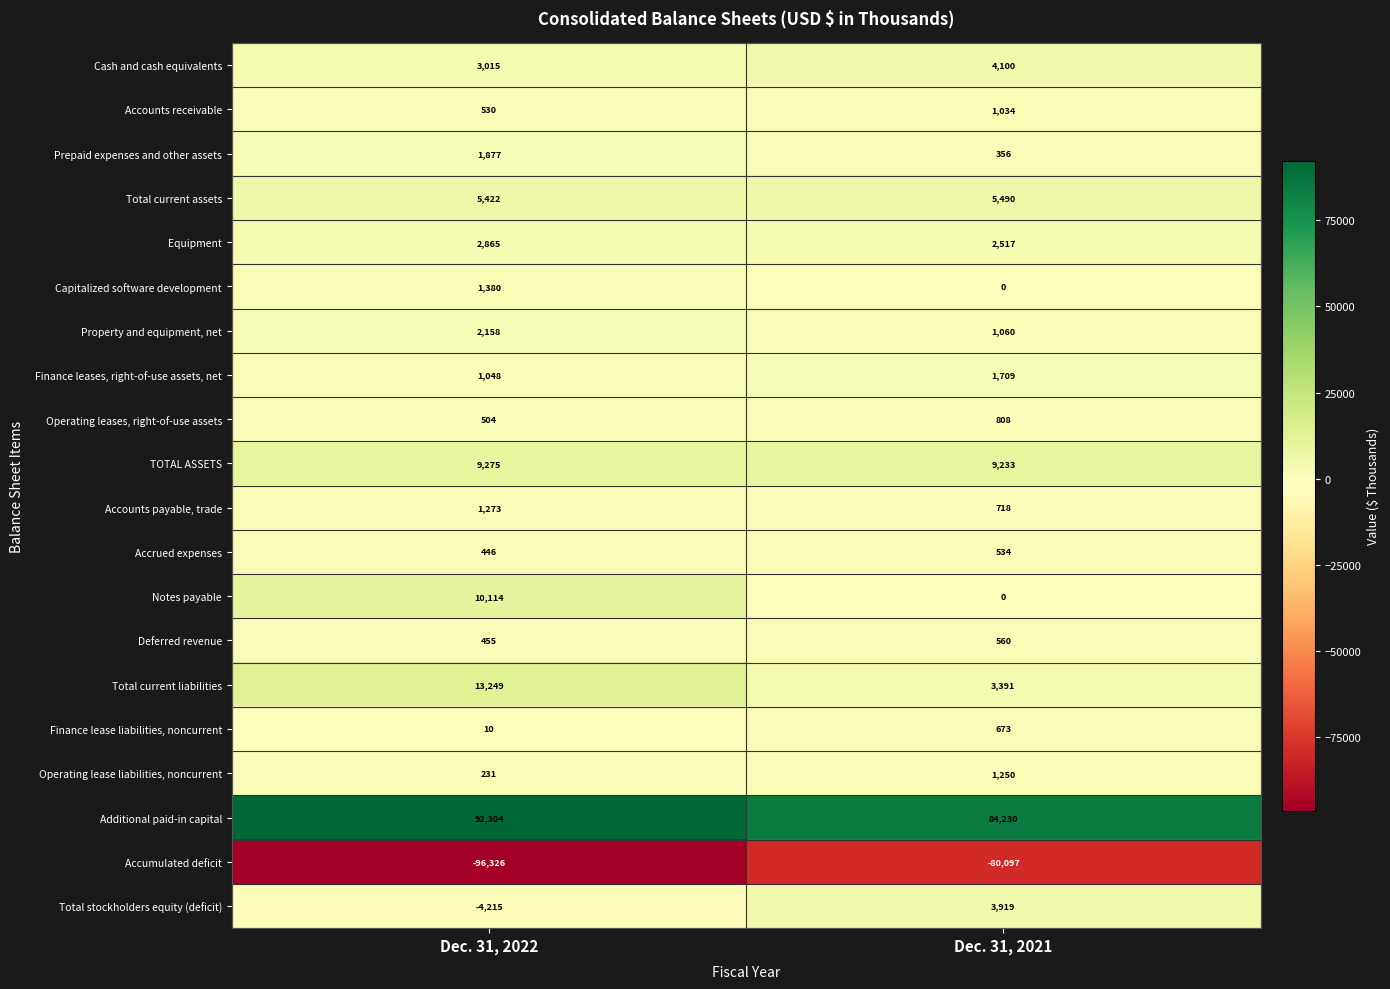

What is the sum of the Operating lease liabilities, noncurrent values at Dec. 31, 2022 and Dec. 31, 2021?

1481